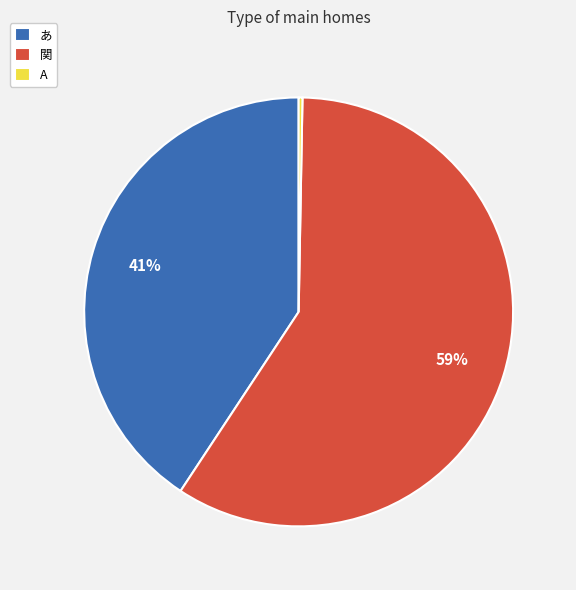

Approximately how many times larger is the value at 関 compared to A?

206.2